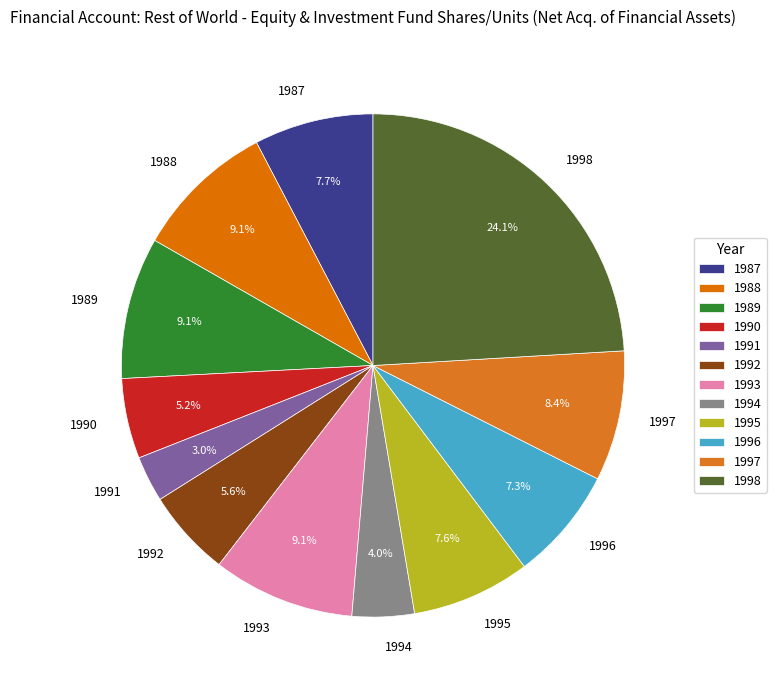

What percentage is the 1994 slice, to the nearest percent?

4%